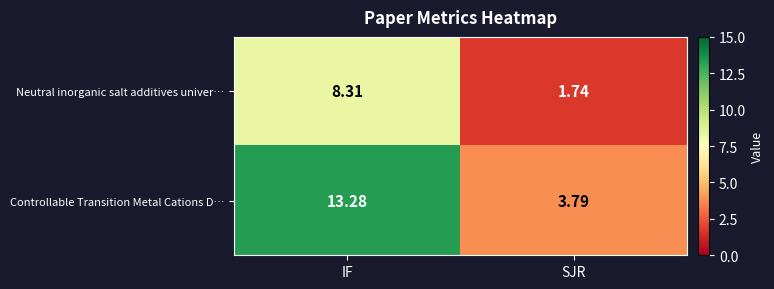

Where is Controllable Transition Metal Cations D… nearest to the value 8?

SJR